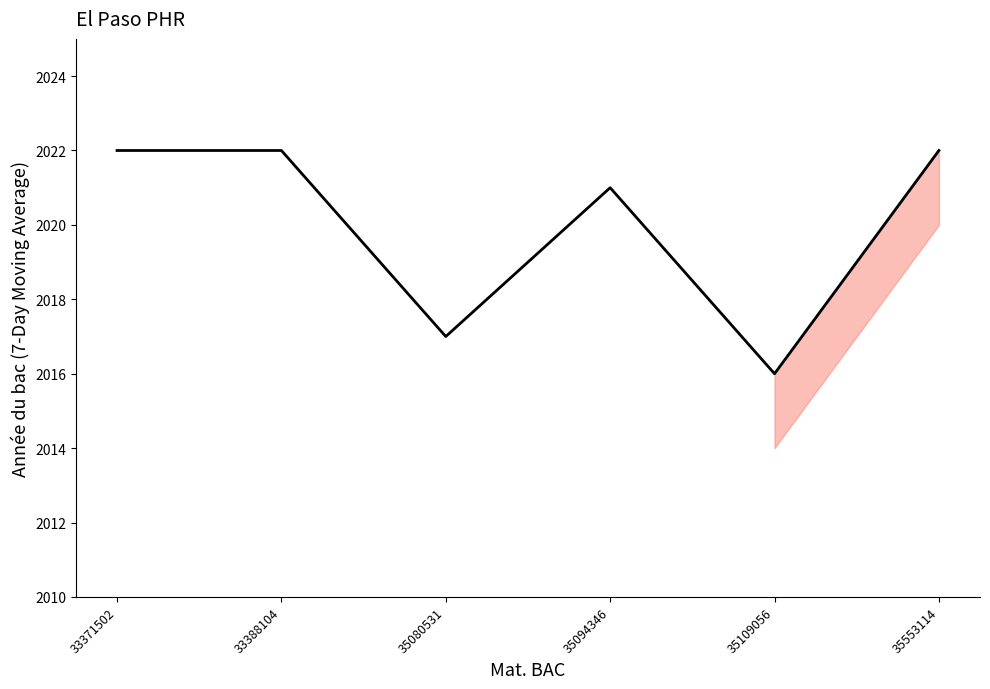

What is the sum of the values at 35094346 and 35553114?

4043